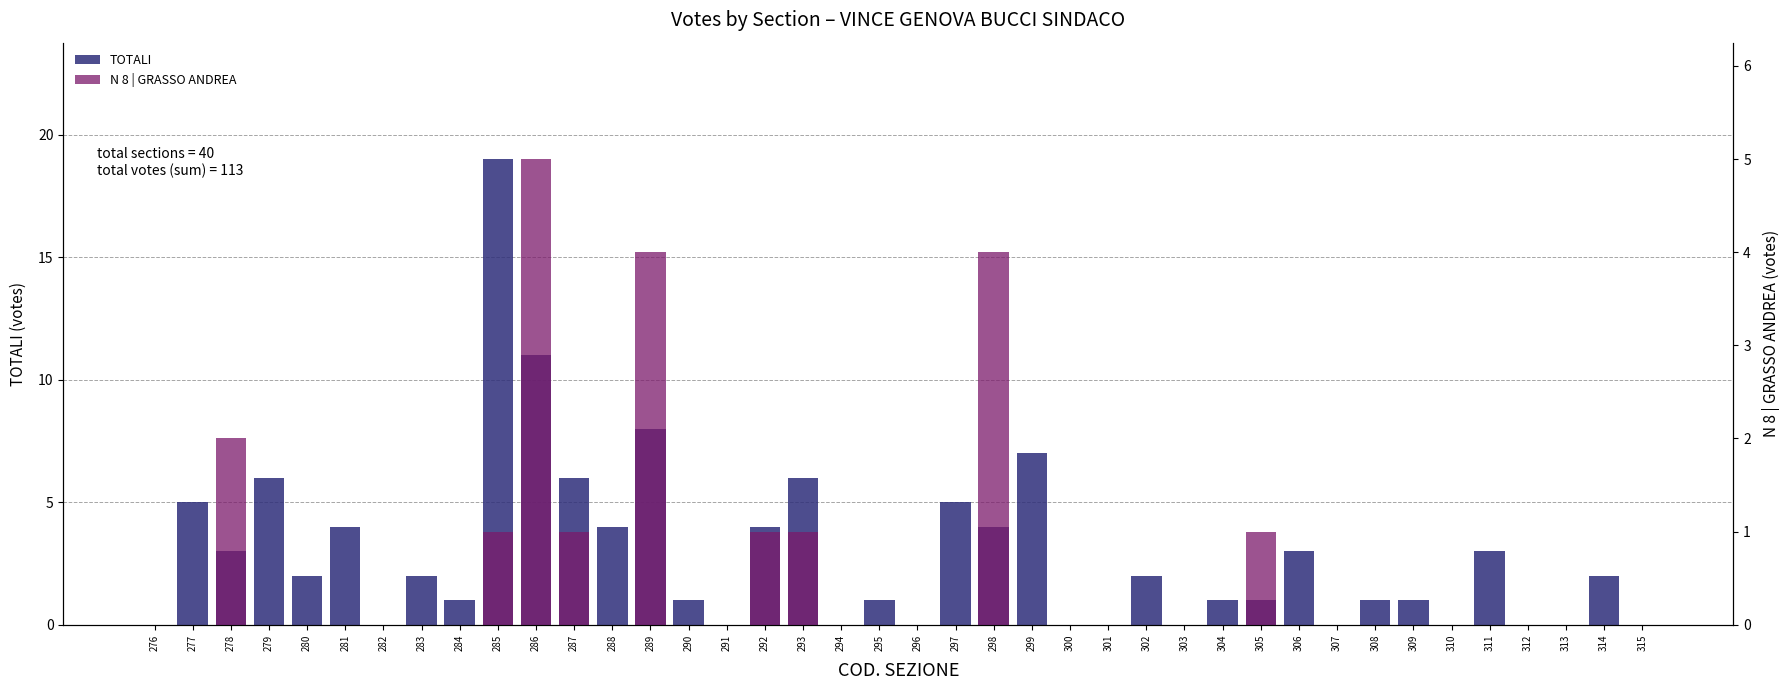

How many categories are shown in the chart?

40